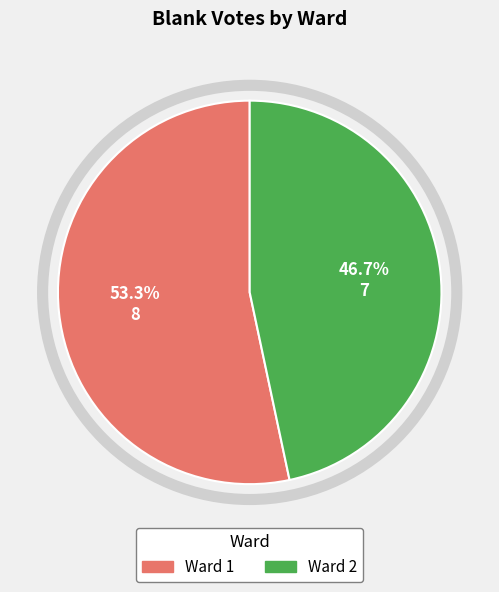

Which slice represents more than half of the pie?

Ward 1